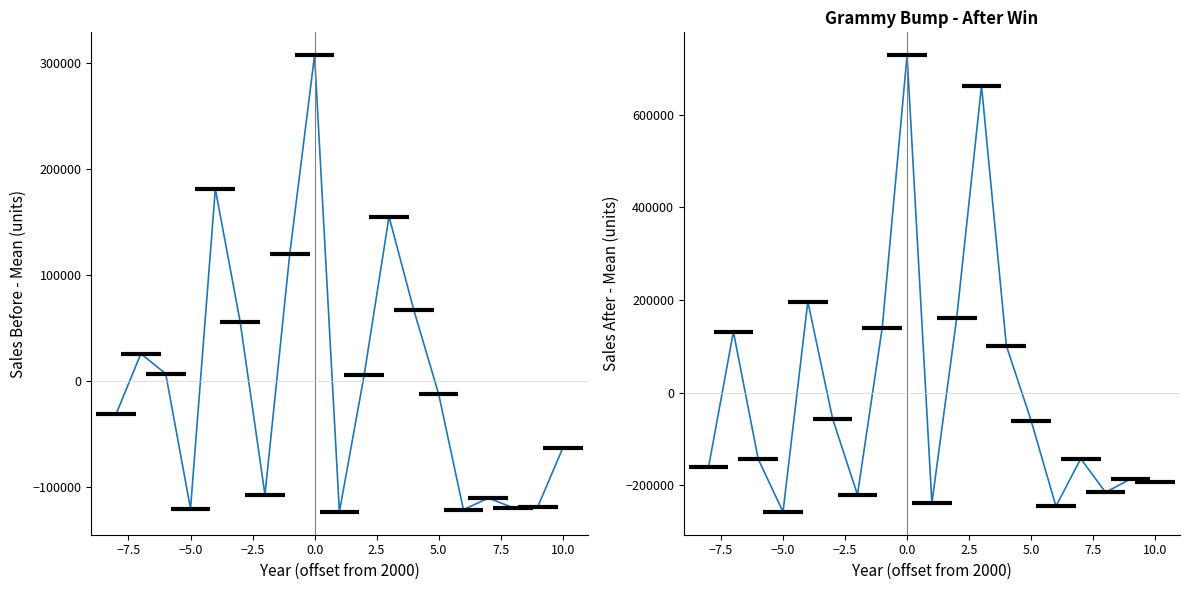

Between −7.5 and 13, which series saw the biggest shift?

After